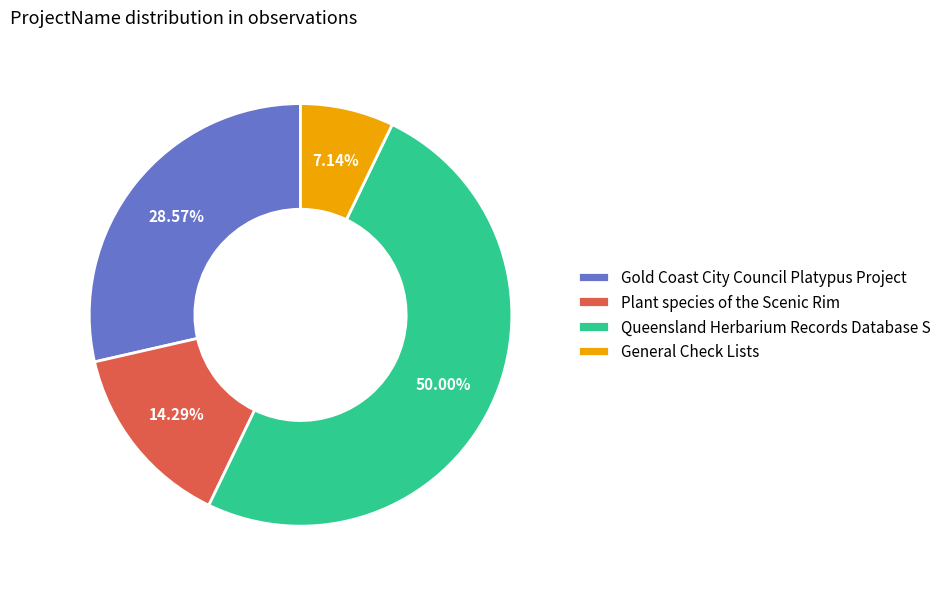

The Plant species of the Scenic Rim slice represents 14% of the pie. True or false?

True